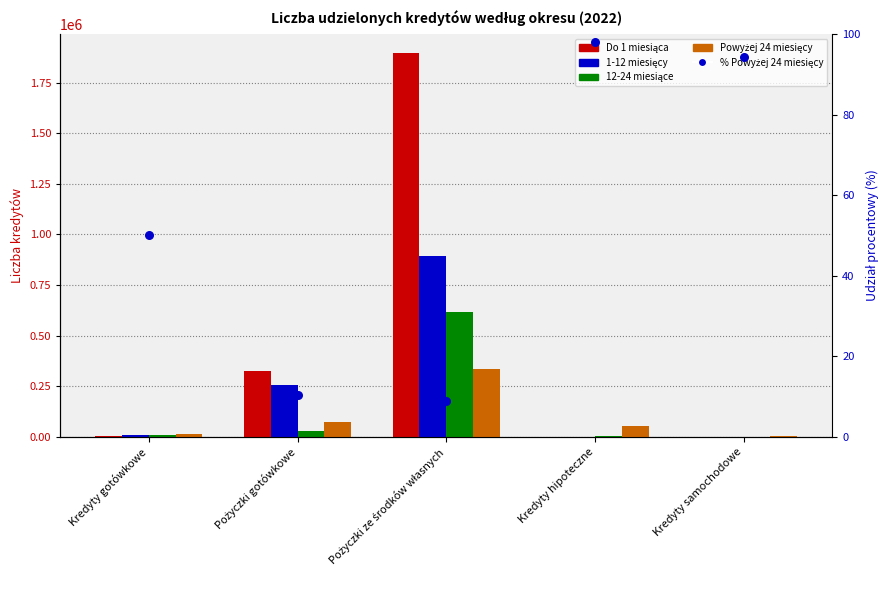

Is the value of 1-12 miesięcy at Pożyczki ze środków własnych greater than the value of Powyżej 24 miesięcy at Pożyczki ze środków własnych?

Yes